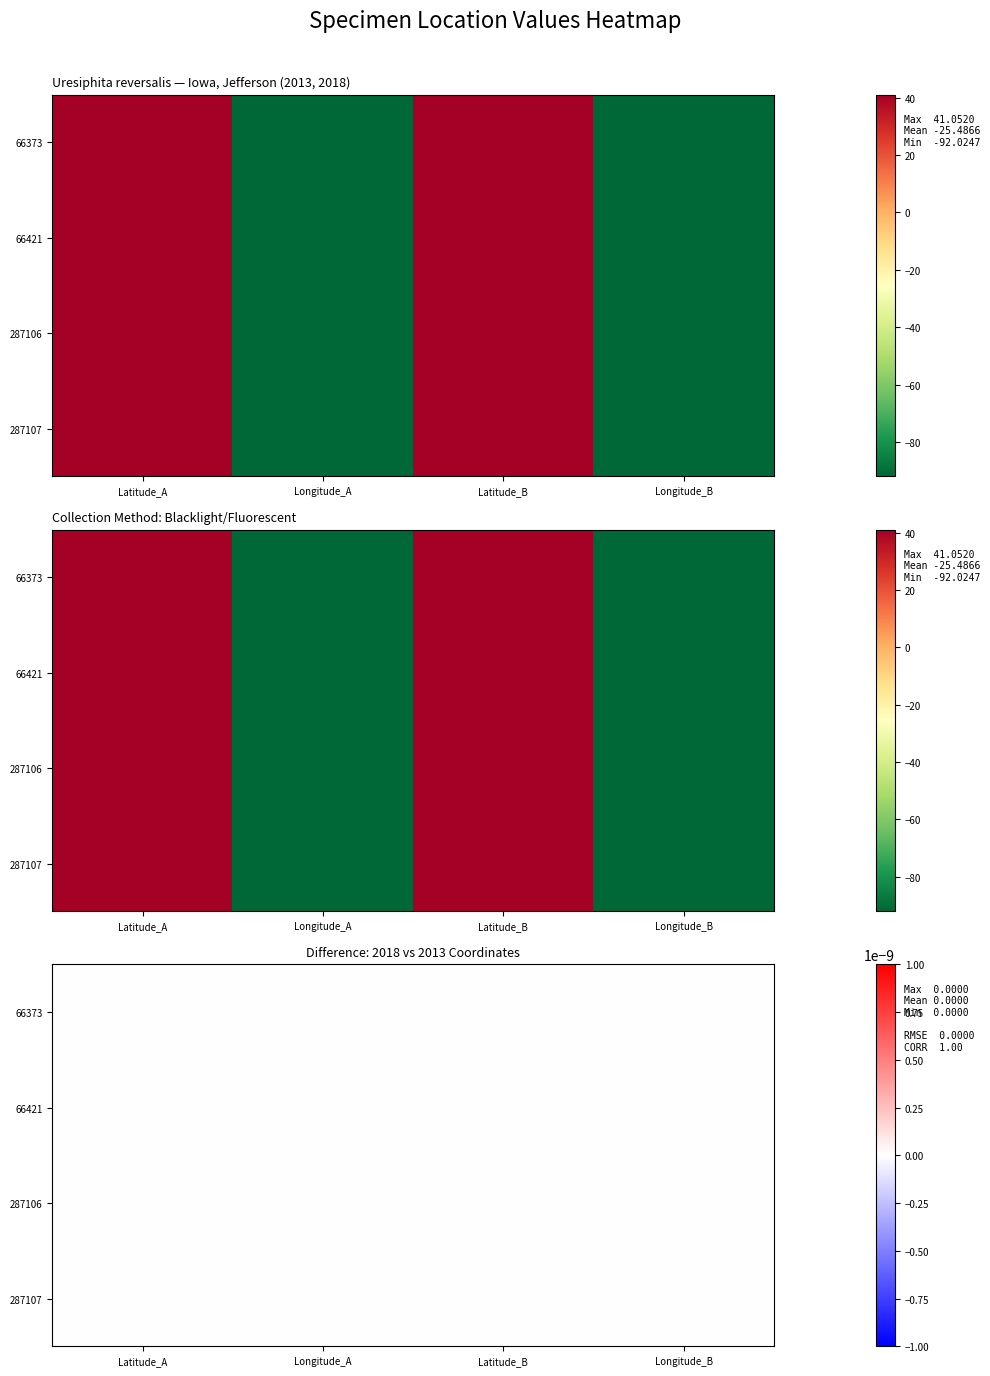

What is the minimum value shown in the chart?

-92.0